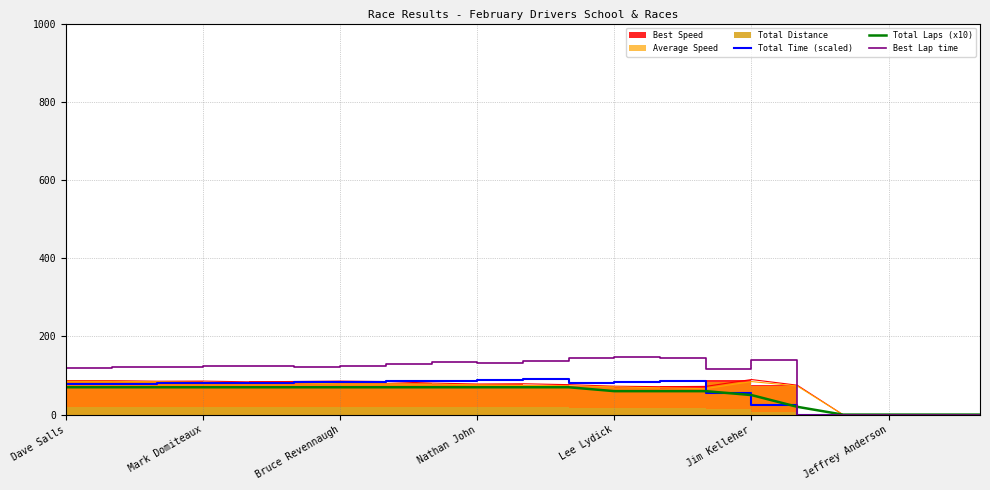

What value does the Best Lap time series have at Dave Salls?

120.0